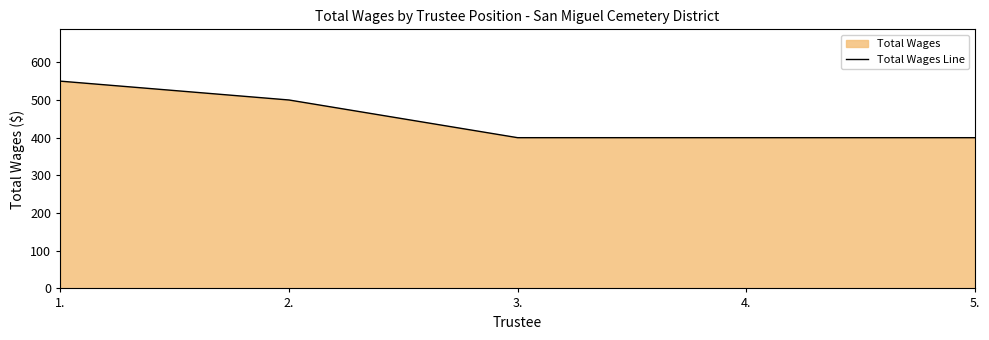

Does the chart display data point markers on the line(s)?

No